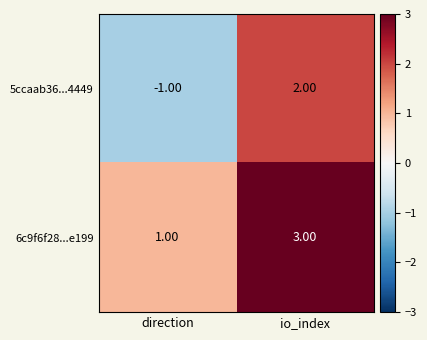

What is the difference between the maximum and minimum values in the 5ccaab36...4449 series?

3